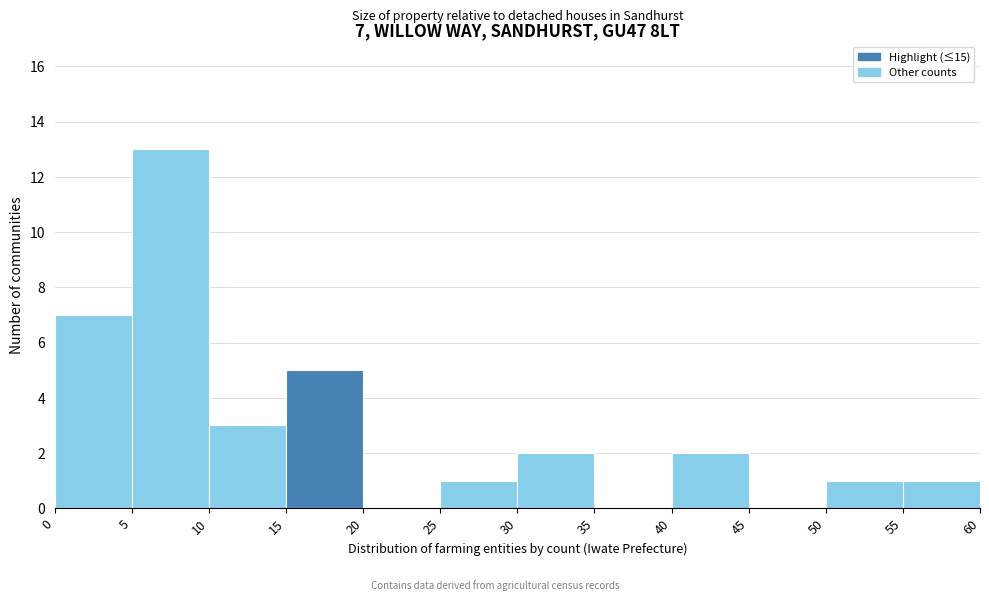

Over which range of the x-axis is the bar tallest?

5 to 10